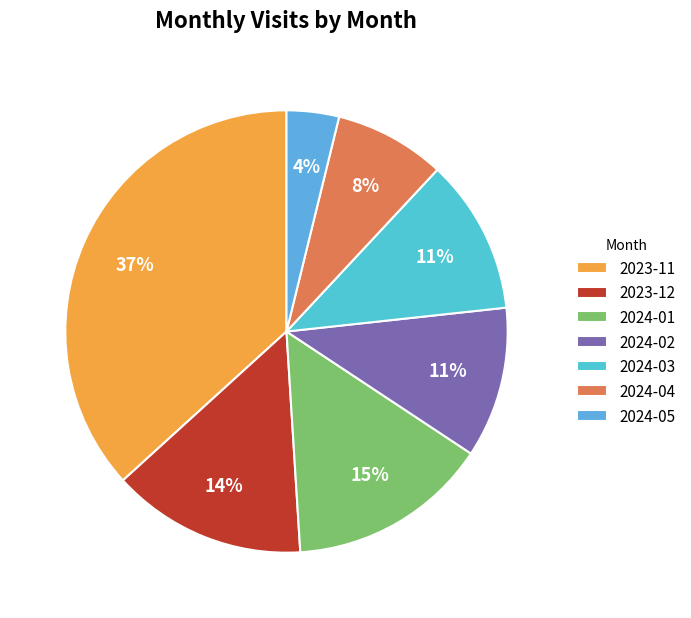

Is it true that 2024-03 is 1% of the pie?

False